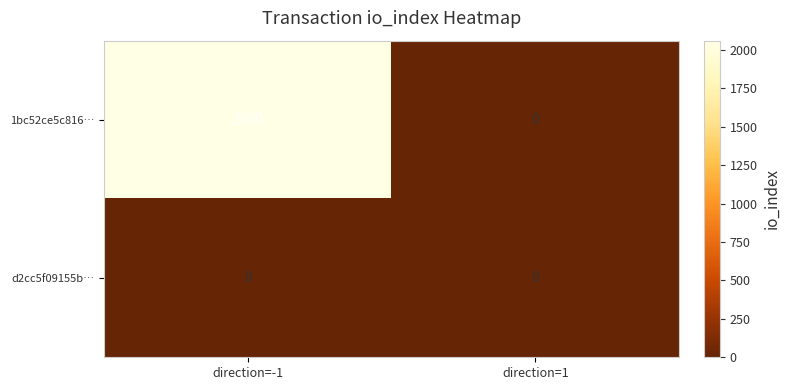

Rank the series by their average value, from highest to lowest.

1bc52ce5c816…, d2cc5f09155b…